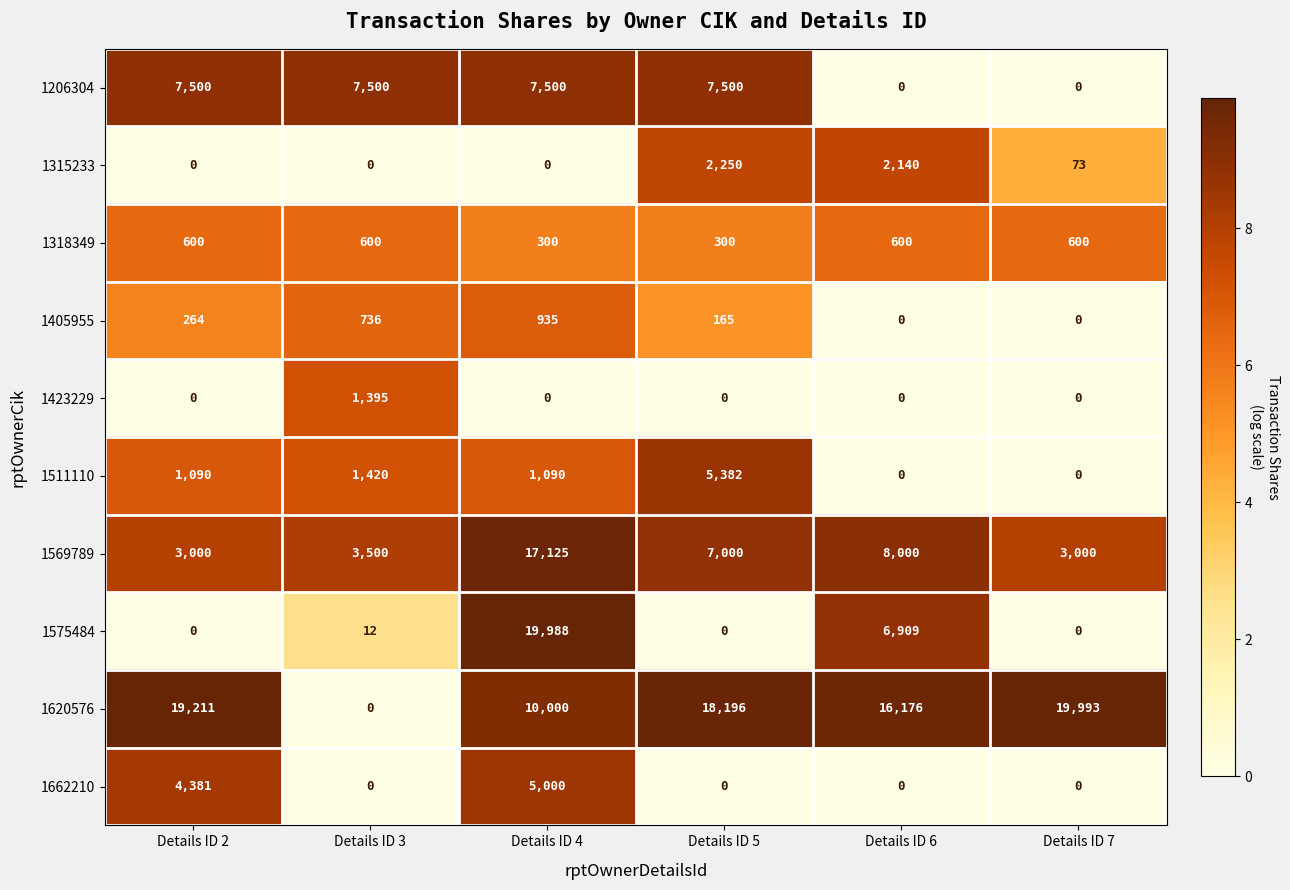

What is the spread (max minus min) of values at Details ID 4?

19988